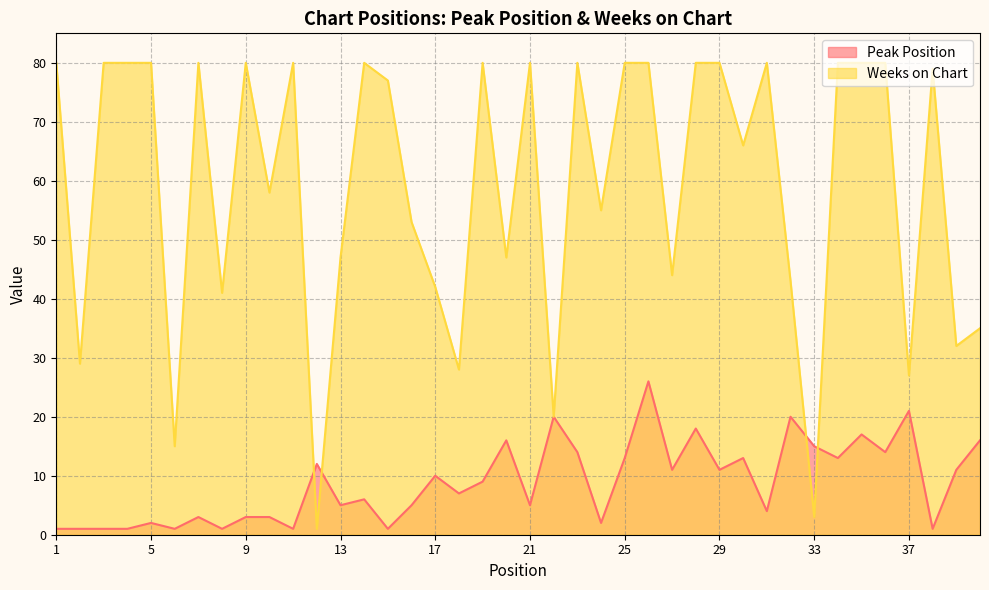

Which category has the highest value in the Weeks on Chart series?

1